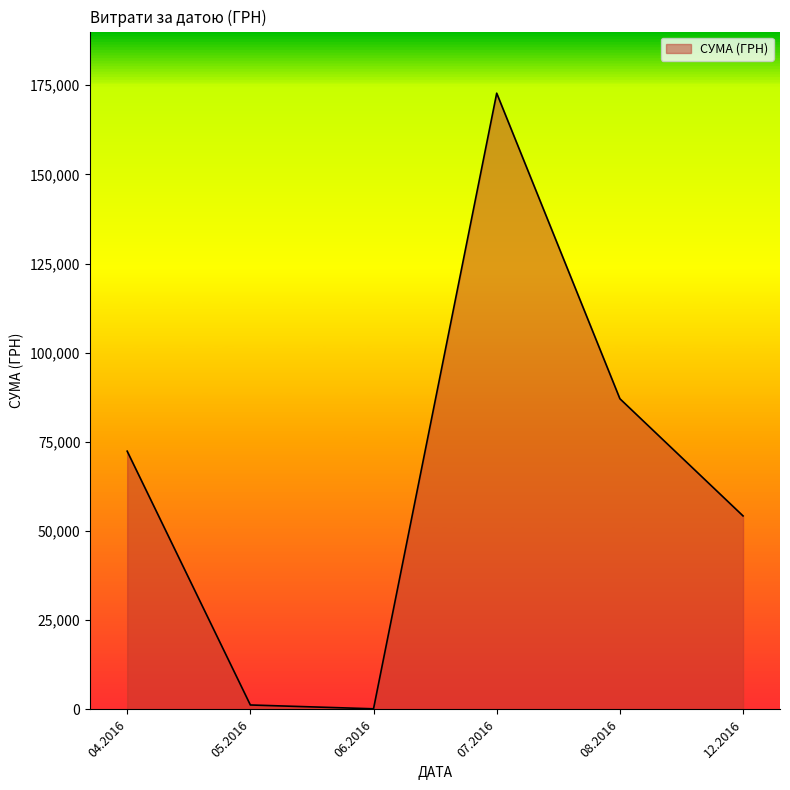

What is the greatest value displayed?

172763.3